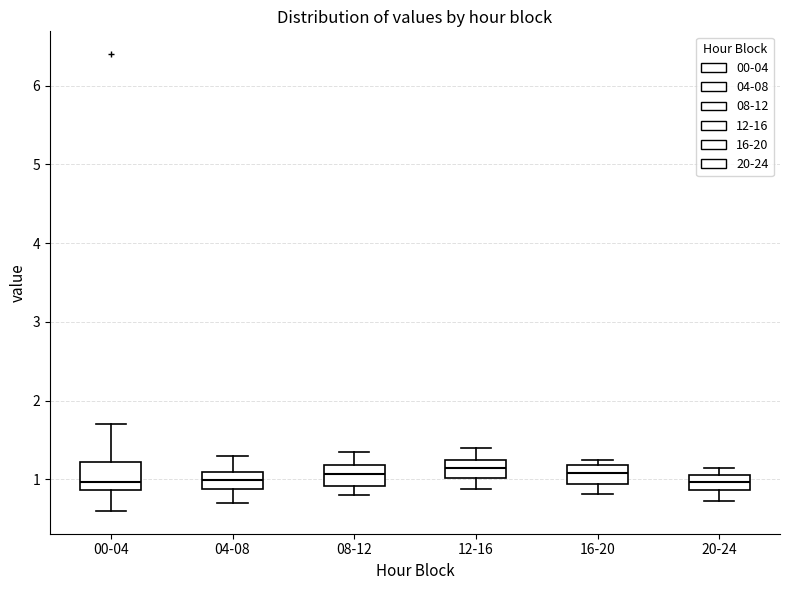

Reading left to right, read every box against the y-axis: the position of its median line, the range the box covers, and the ends of its whiskers. The values are not printed on the chart, so give them approximately, as read against the axis.

00-04: median 1.0, box 0.9 to 1.2, whiskers 0.6 to 1.7
04-08: median 1.0, box 0.9 to 1.1, whiskers 0.7 to 1.3
08-12: median 1.1, box 0.9 to 1.2, whiskers 0.8 to 1.4
12-16: median 1.2, box 1.0 to 1.3, whiskers 0.9 to 1.4
16-20: median 1.1, box 0.9 to 1.2, whiskers 0.8 to 1.3
20-24: median 1.0, box 0.9 to 1.1, whiskers 0.7 to 1.2